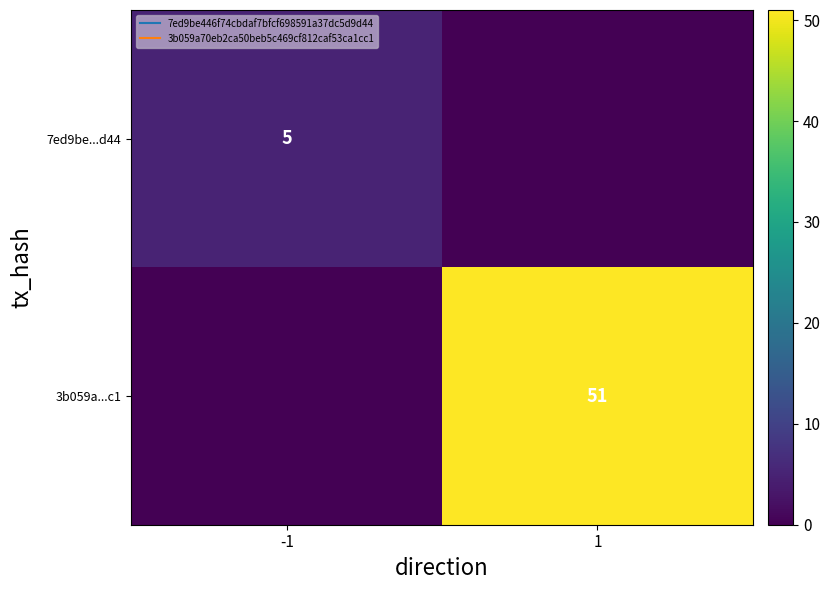

What is the average value of the 3b059a...c1 series?

26